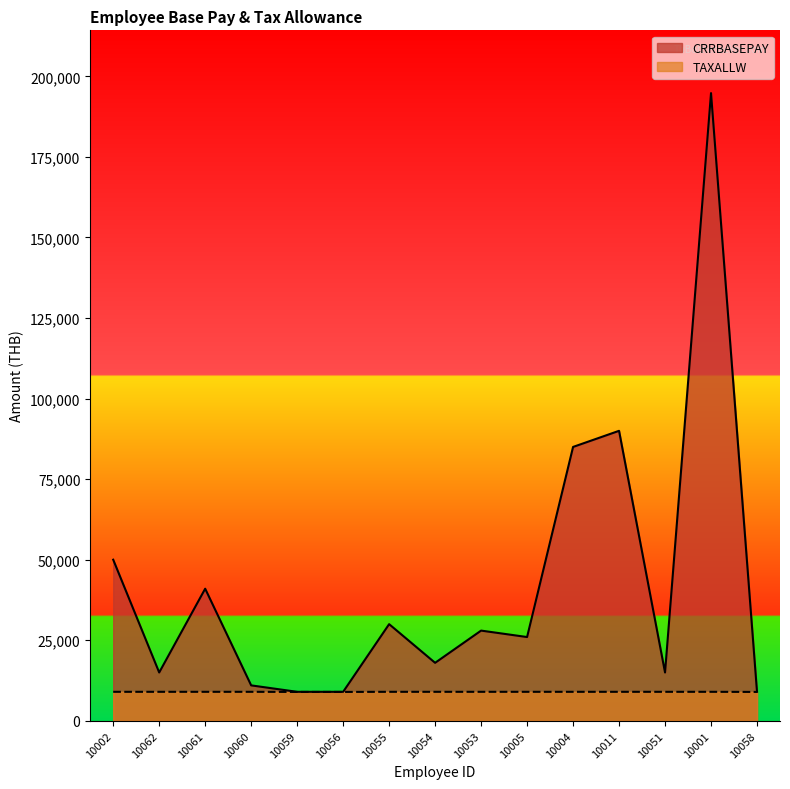

What is the label of the 9th point from the right?

10055